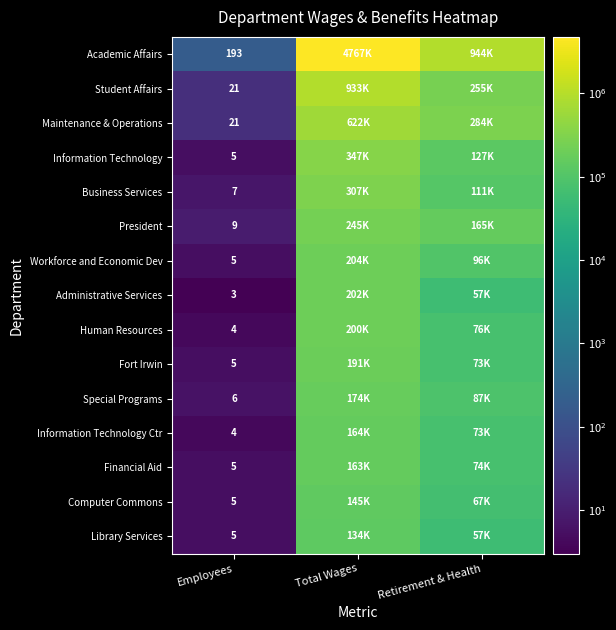

What is the difference between the highest and lowest values at Employees?

190